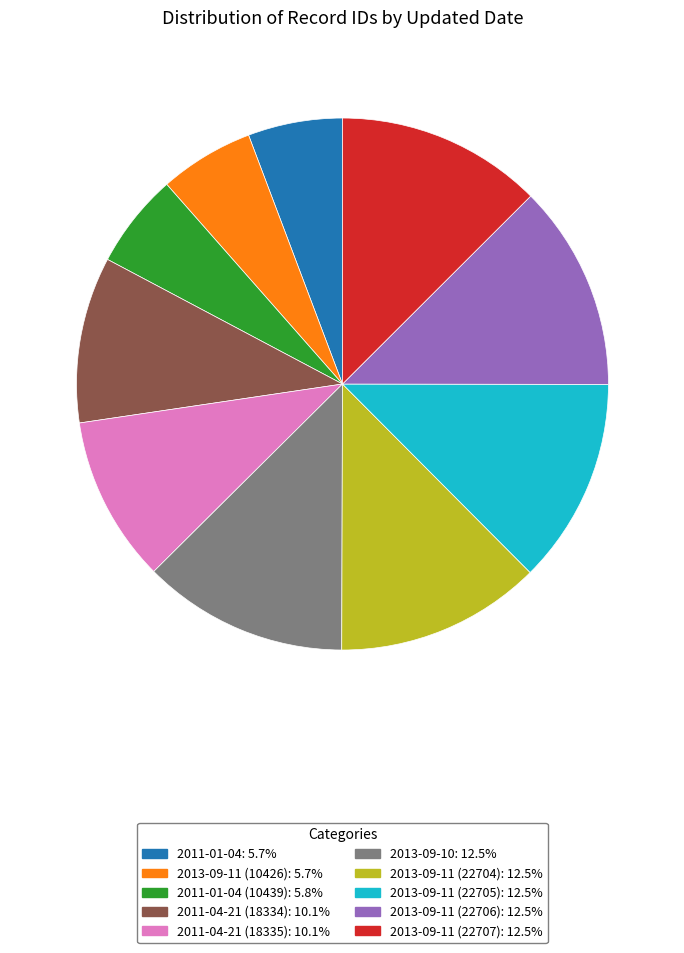

Does 2013-09-11 (22706): 12.5% represent more than half of the total?

No